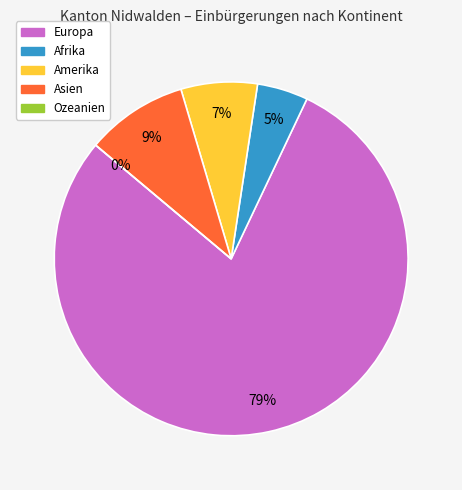

Count the number of slices in the pie.

5